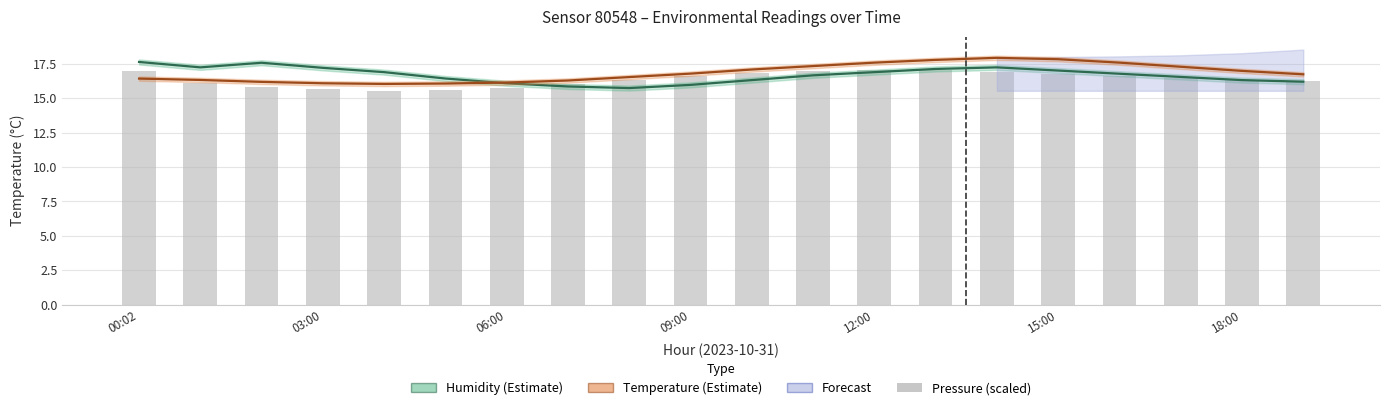

Is the value of pressure (scaled) at 15:00 greater than the value of temperature at 17?

No